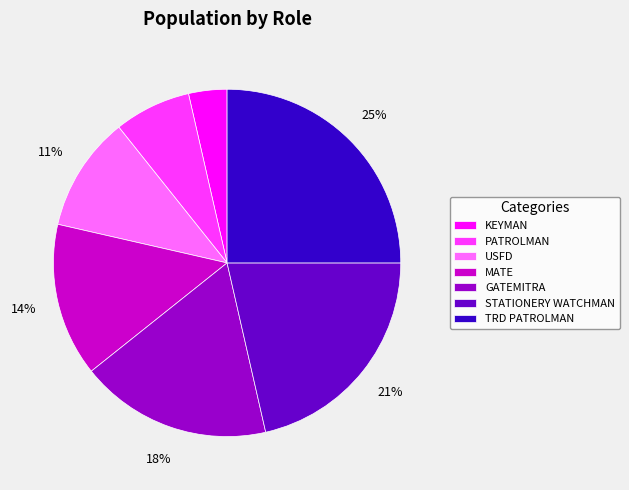

Does PATROLMAN account for over 50% of the chart?

No